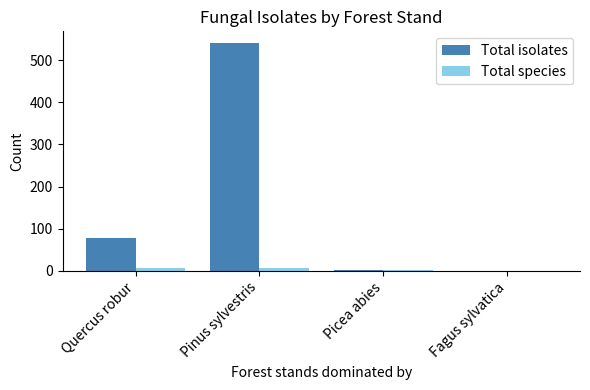

What is the sum of all Total isolates values?

623